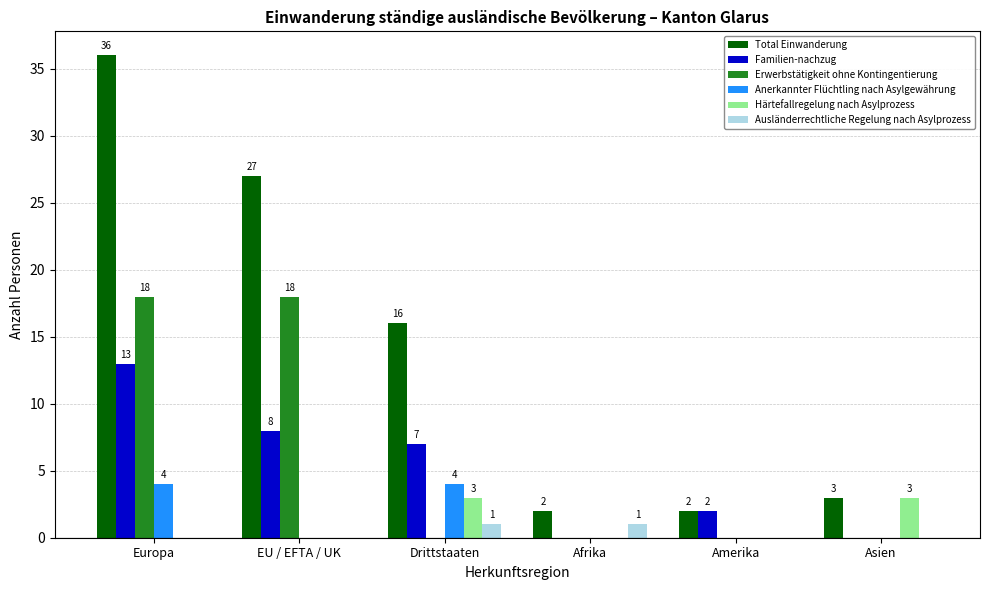

At which category is the sum across all series the highest?

Europa